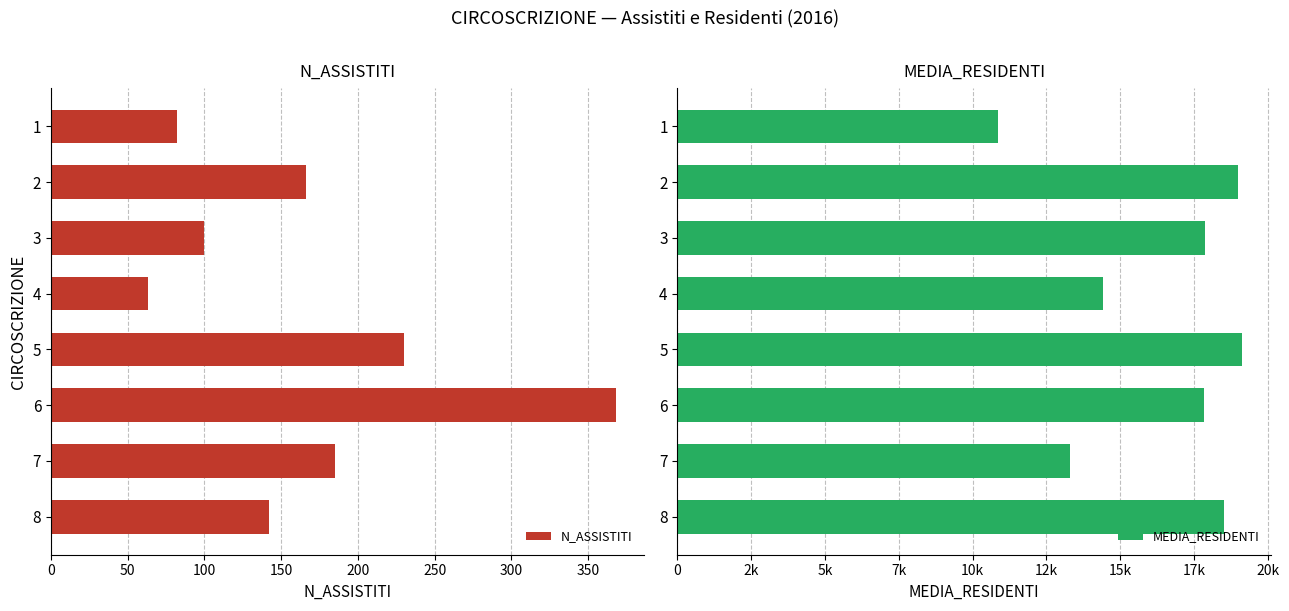

What are all the series names shown in the legend?

N_ASSISTITI, MEDIA_RESIDENTI